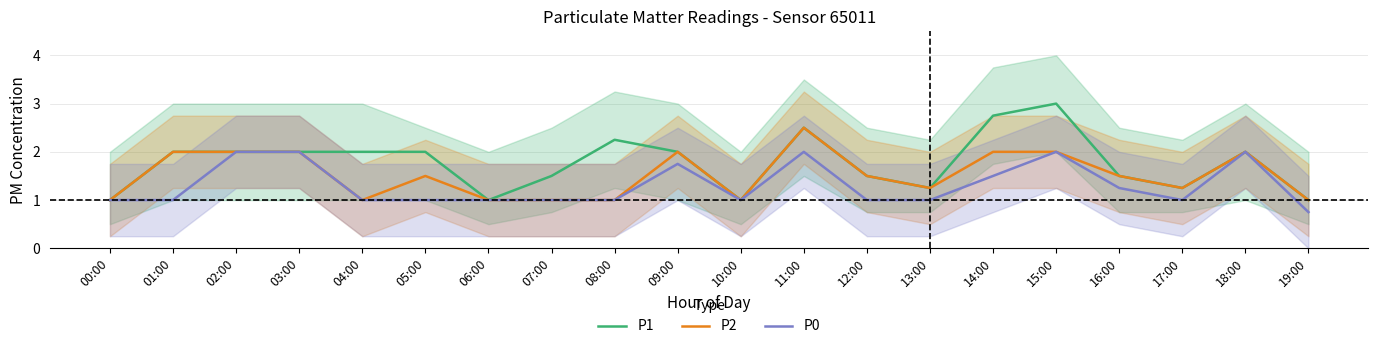

Between 06:00 and 12:00, which is larger?

12:00